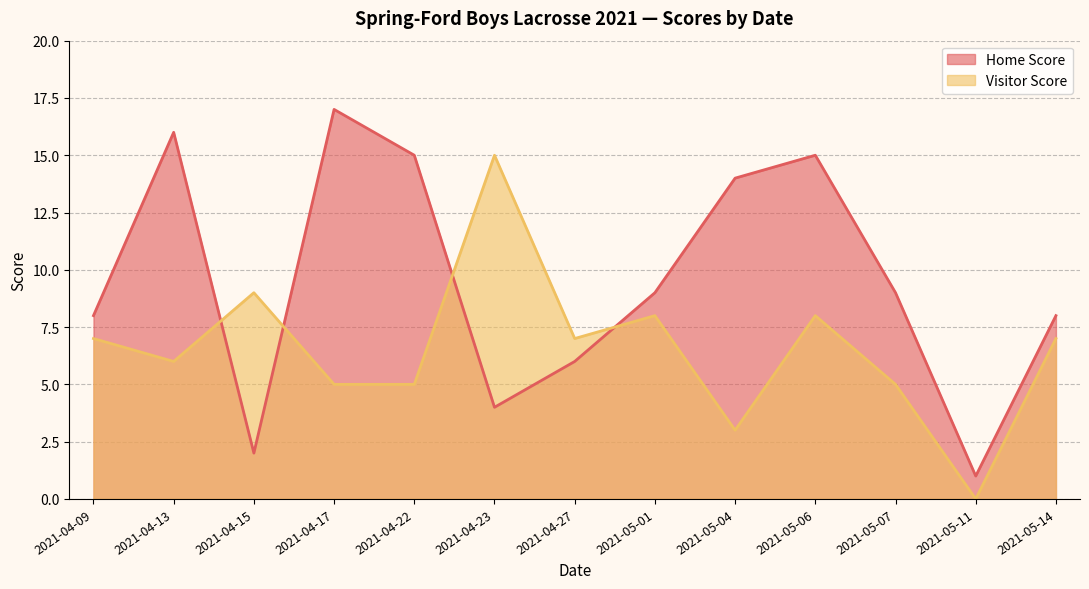

How many lines are shown in the chart?

2